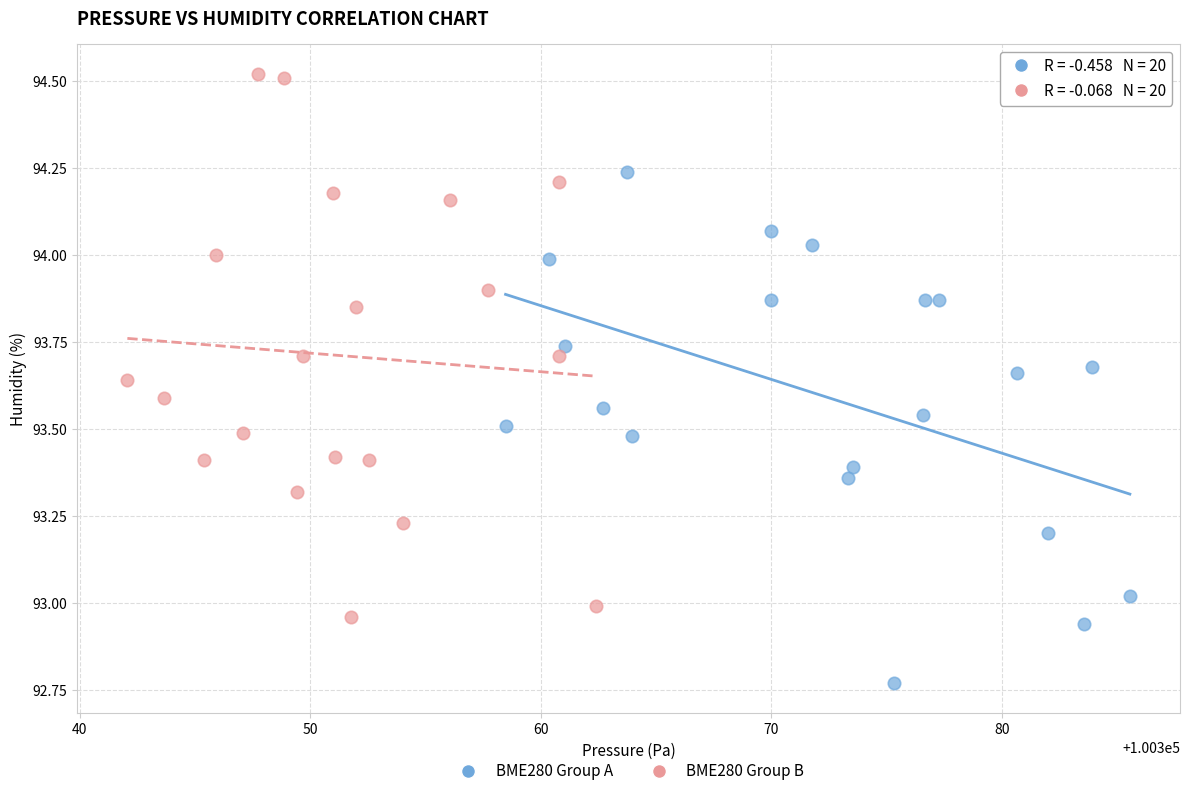

Which series has the largest Y range (max minus min)?

BME280 Group B